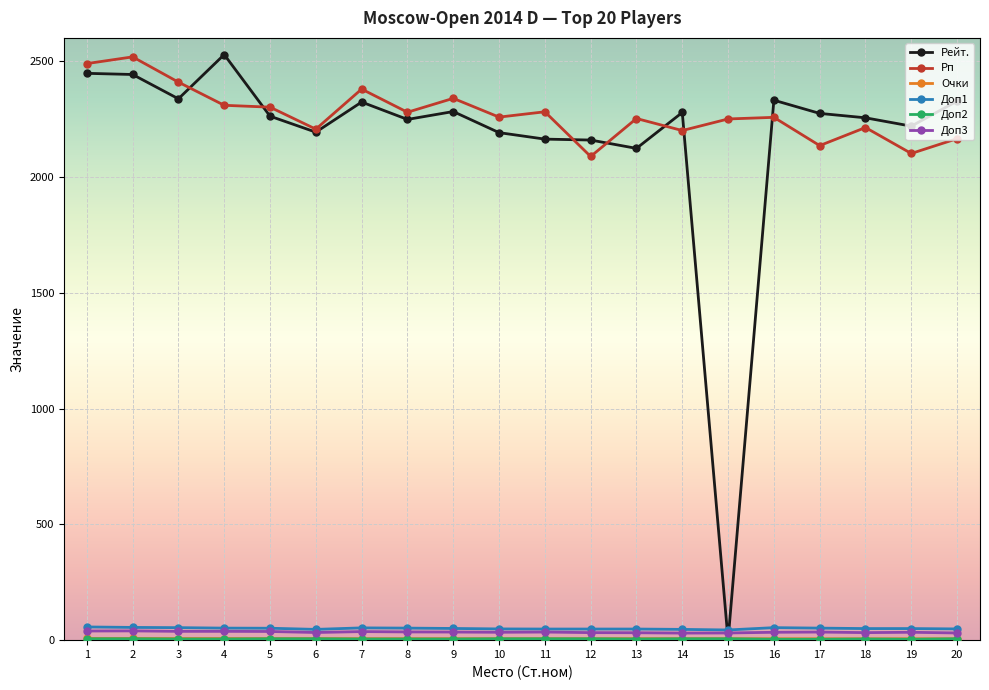

The value of Доп1 at 17 is 52.0. True or false?

True